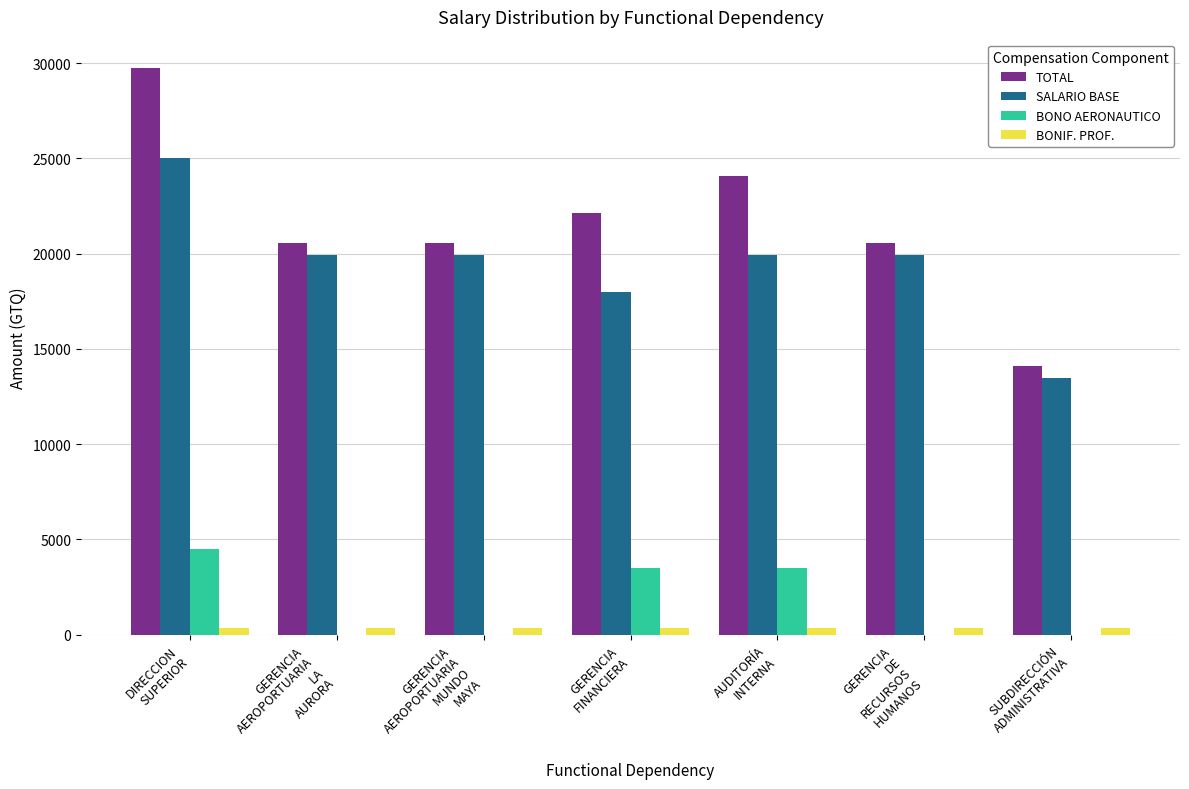

How many groups of bars are there?

7